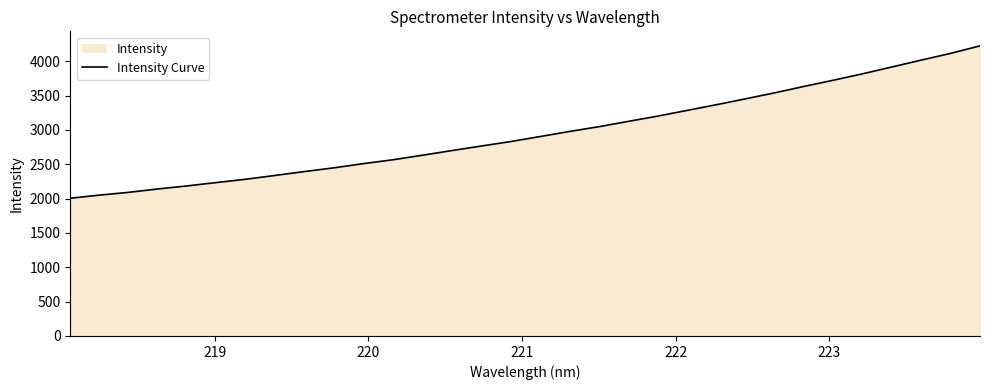

Reading left to right, list all the values displayed in this chart.

2004.8	2050.8	2091.3	2140.7	2185.4	2234.4	2282.7	2338.3	2394.6	2448.9	2510.1	2565.6	2631.5	2699.0	2765.1	2830.1	2902.9	2976.7	3046.0	3123.1	3199.5	3282.4	3365.5	3451.5	3539.2	3632.8	3722.9	3816.6	3916.3	4016.1	4113.5	4223.1